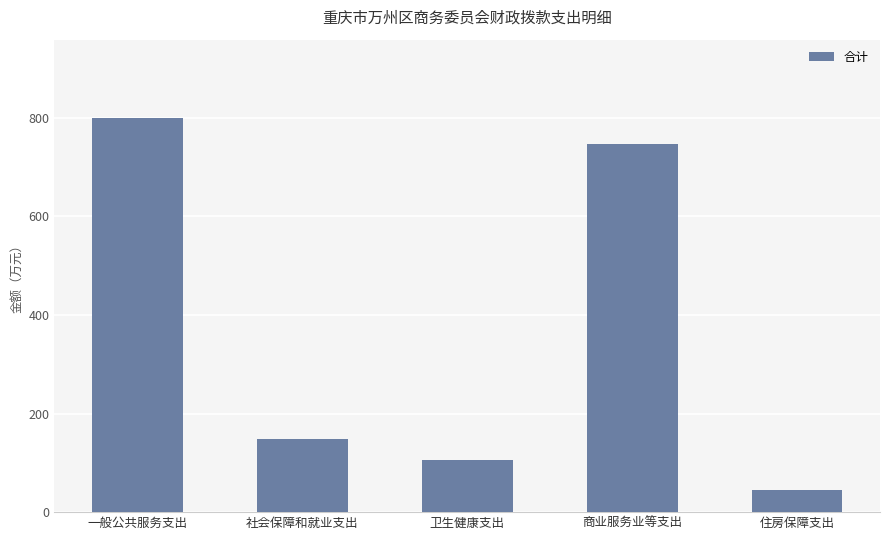

How many series are shown in this chart?

1